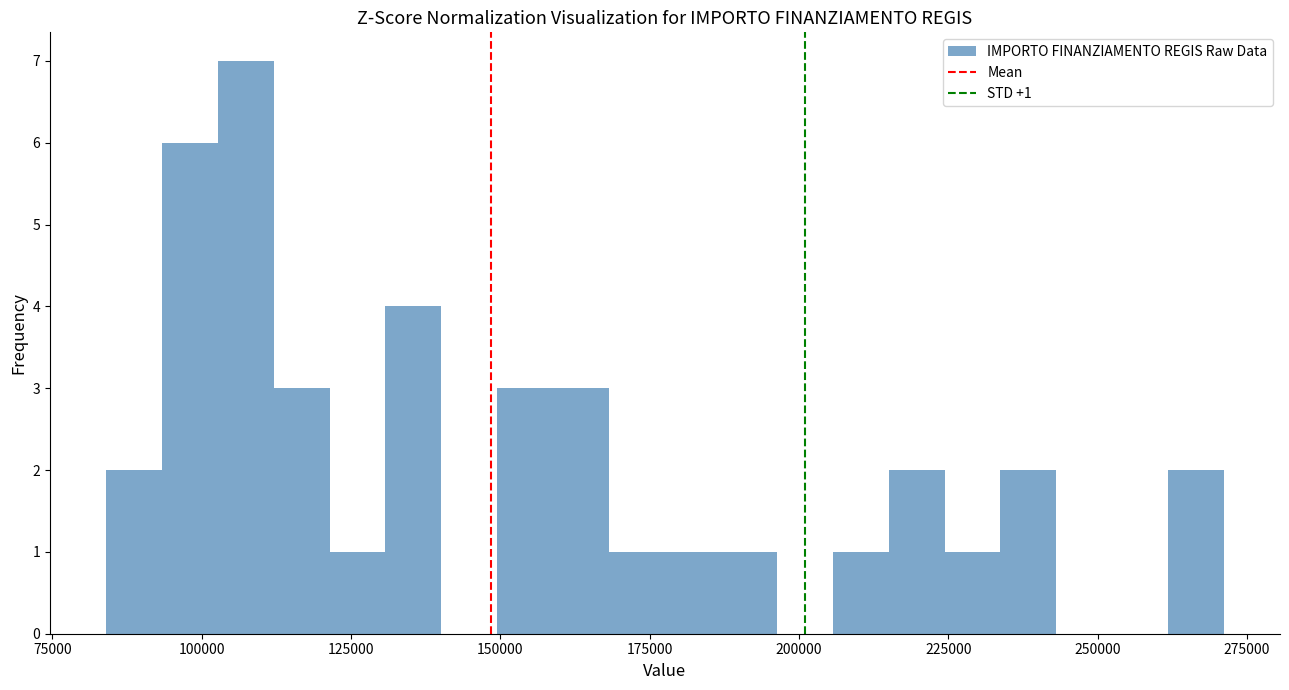

Read against the x-axis, roughly where is the centre of the tallest bar?

105000